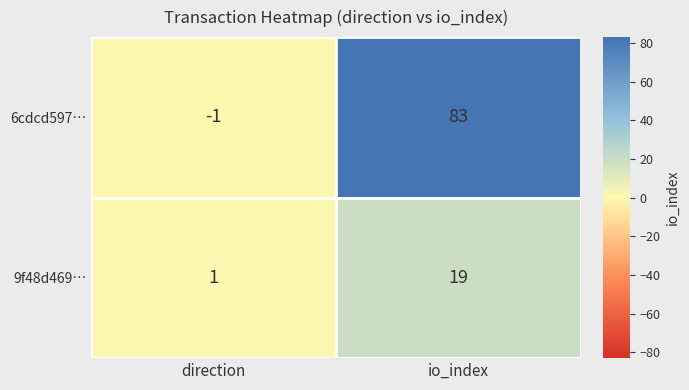

At which label is 9f48d469… closest to 10?

direction